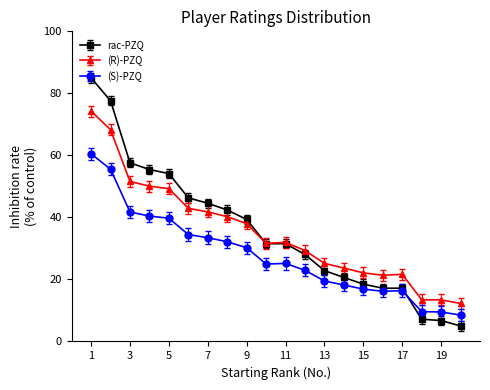

What is the minimum value shown in the chart?

5.0